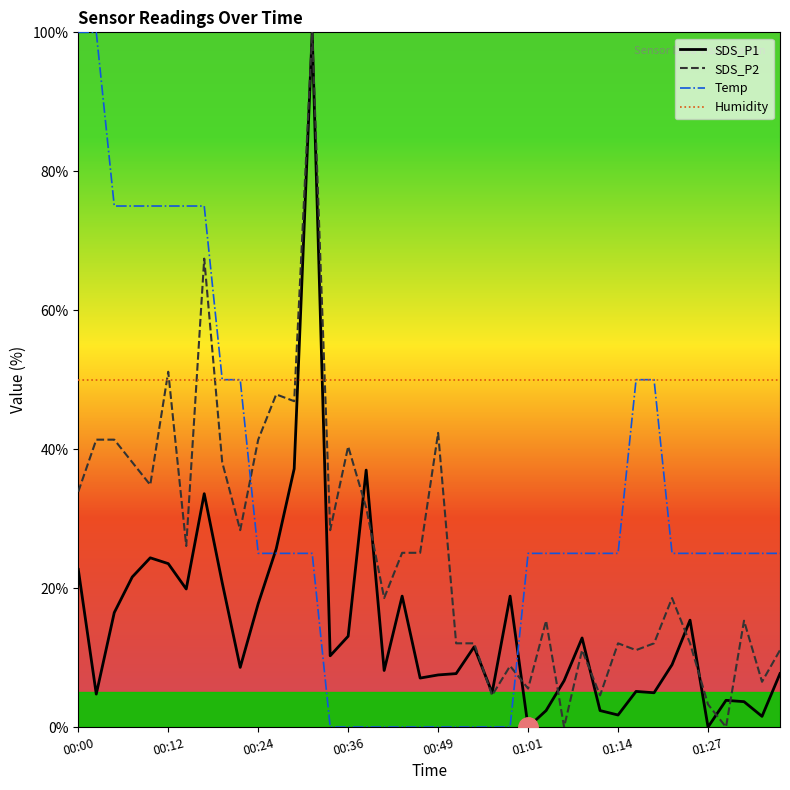

What is the maximum value shown in the chart?

100.0